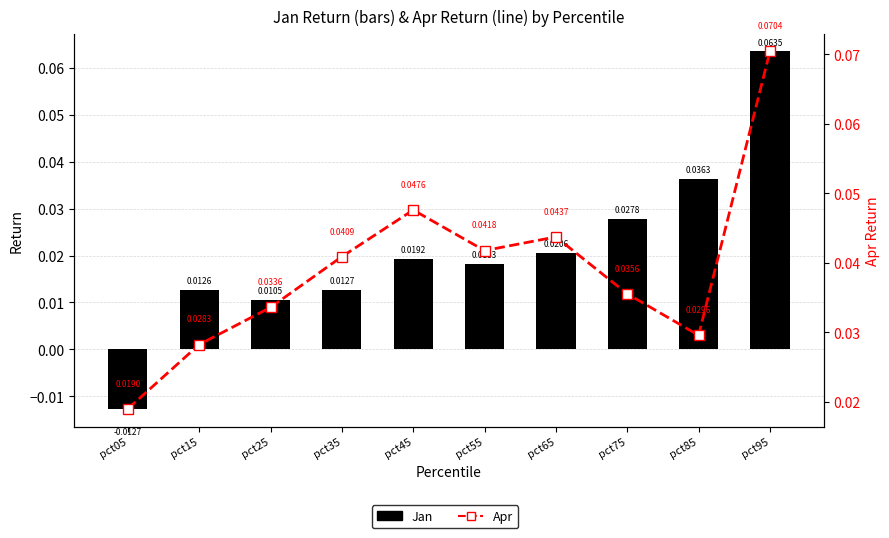

How many data points in Jan are less than 0?

1